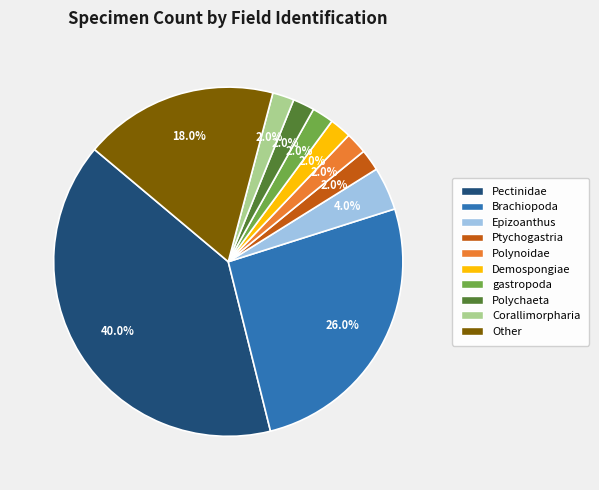

Is there a majority slice in this chart?

No